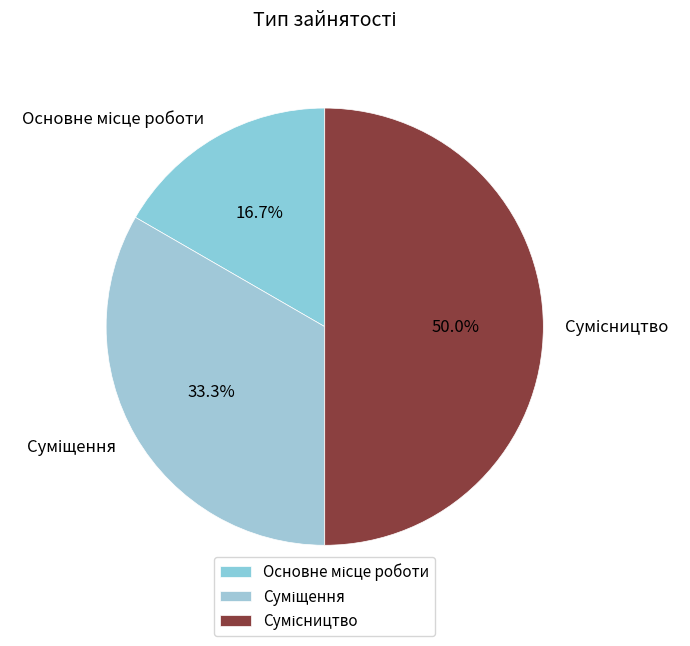

How many slices are in this pie chart?

3